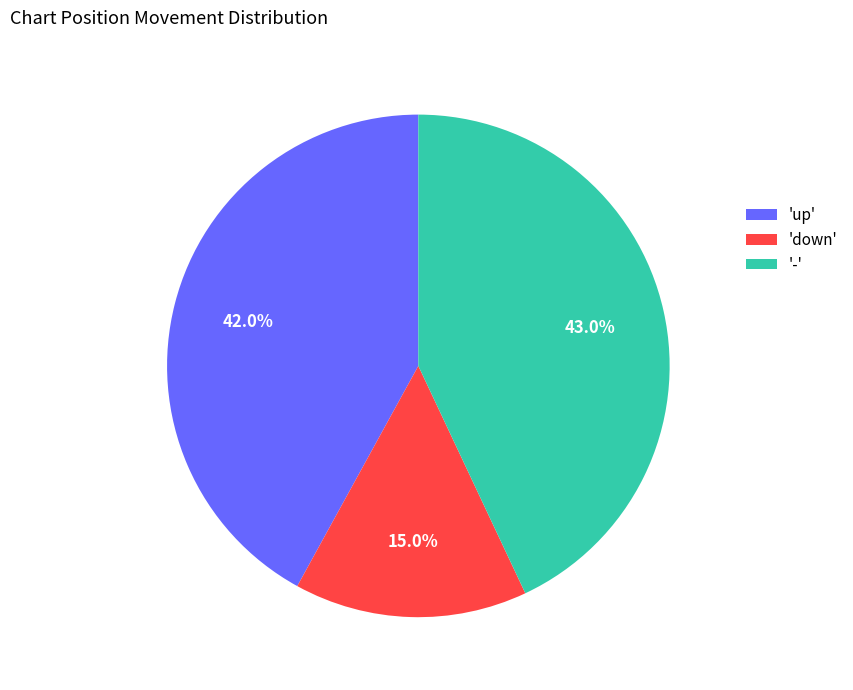

Is the sum of '-' and 'up' greater than half?

Yes